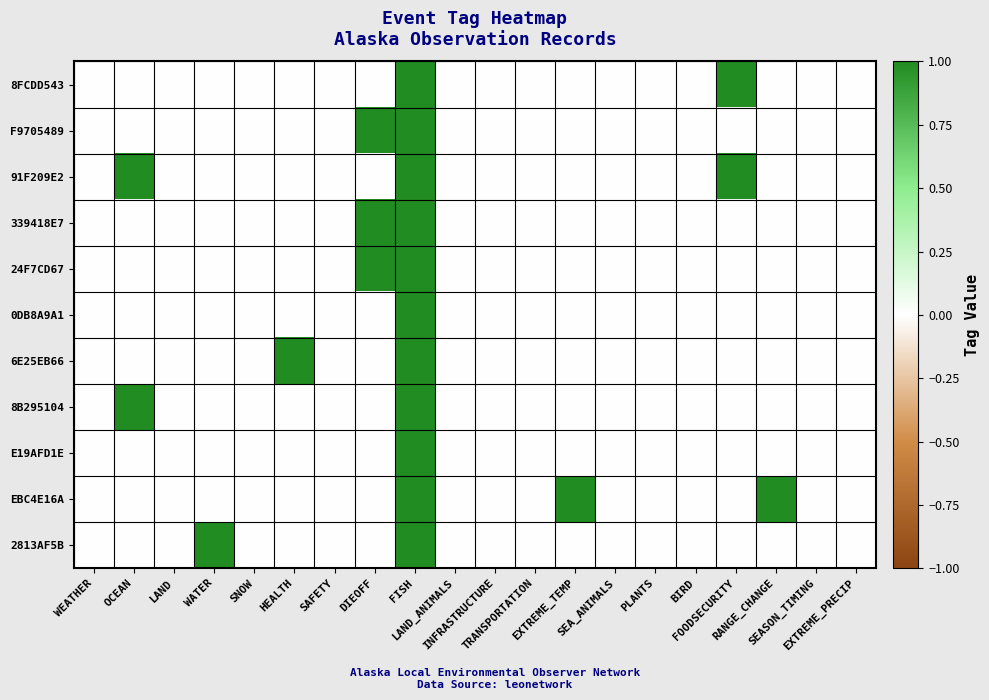

Reading left to right, extract all data points from this chart.

8FCDD543: WEATHER=0	OCEAN=0	LAND=0	WATER=0	SNOW=0	HEALTH=0	SAFETY=0	DIEOFF=0	FISH=1	LAND_ANIMALS=0	INFRASTRUCTURE=0	TRANSPORTATION=0	EXTREME_TEMP=0	SEA_ANIMALS=0	PLANTS=0	BIRD=0	FOODSECURITY=1	RANGE_CHANGE=0	SEASON_TIMING=0	EXTREME_PRECIP=0
F9705489: WEATHER=0	OCEAN=0	LAND=0	WATER=0	SNOW=0	HEALTH=0	SAFETY=0	DIEOFF=1	FISH=1	LAND_ANIMALS=0	INFRASTRUCTURE=0	TRANSPORTATION=0	EXTREME_TEMP=0	SEA_ANIMALS=0	PLANTS=0	BIRD=0	FOODSECURITY=0	RANGE_CHANGE=0	SEASON_TIMING=0	EXTREME_PRECIP=0
91F209E2: WEATHER=0	OCEAN=1	LAND=0	WATER=0	SNOW=0	HEALTH=0	SAFETY=0	DIEOFF=0	FISH=1	LAND_ANIMALS=0	INFRASTRUCTURE=0	TRANSPORTATION=0	EXTREME_TEMP=0	SEA_ANIMALS=0	PLANTS=0	BIRD=0	FOODSECURITY=1	RANGE_CHANGE=0	SEASON_TIMING=0	EXTREME_PRECIP=0
339418E7: WEATHER=0	OCEAN=0	LAND=0	WATER=0	SNOW=0	HEALTH=0	SAFETY=0	DIEOFF=1	FISH=1	LAND_ANIMALS=0	INFRASTRUCTURE=0	TRANSPORTATION=0	EXTREME_TEMP=0	SEA_ANIMALS=0	PLANTS=0	BIRD=0	FOODSECURITY=0	RANGE_CHANGE=0	SEASON_TIMING=0	EXTREME_PRECIP=0
24F7CD67: WEATHER=0	OCEAN=0	LAND=0	WATER=0	SNOW=0	HEALTH=0	SAFETY=0	DIEOFF=1	FISH=1	LAND_ANIMALS=0	INFRASTRUCTURE=0	TRANSPORTATION=0	EXTREME_TEMP=0	SEA_ANIMALS=0	PLANTS=0	BIRD=0	FOODSECURITY=0	RANGE_CHANGE=0	SEASON_TIMING=0	EXTREME_PRECIP=0
0DB8A9A1: WEATHER=0	OCEAN=0	LAND=0	WATER=0	SNOW=0	HEALTH=0	SAFETY=0	DIEOFF=0	FISH=1	LAND_ANIMALS=0	INFRASTRUCTURE=0	TRANSPORTATION=0	EXTREME_TEMP=0	SEA_ANIMALS=0	PLANTS=0	BIRD=0	FOODSECURITY=0	RANGE_CHANGE=0	SEASON_TIMING=0	EXTREME_PRECIP=0
6E25EB66: WEATHER=0	OCEAN=0	LAND=0	WATER=0	SNOW=0	HEALTH=1	SAFETY=0	DIEOFF=0	FISH=1	LAND_ANIMALS=0	INFRASTRUCTURE=0	TRANSPORTATION=0	EXTREME_TEMP=0	SEA_ANIMALS=0	PLANTS=0	BIRD=0	FOODSECURITY=0	RANGE_CHANGE=0	SEASON_TIMING=0	EXTREME_PRECIP=0
8B295104: WEATHER=0	OCEAN=1	LAND=0	WATER=0	SNOW=0	HEALTH=0	SAFETY=0	DIEOFF=0	FISH=1	LAND_ANIMALS=0	INFRASTRUCTURE=0	TRANSPORTATION=0	EXTREME_TEMP=0	SEA_ANIMALS=0	PLANTS=0	BIRD=0	FOODSECURITY=0	RANGE_CHANGE=0	SEASON_TIMING=0	EXTREME_PRECIP=0
E19AFD1E: WEATHER=0	OCEAN=0	LAND=0	WATER=0	SNOW=0	HEALTH=0	SAFETY=0	DIEOFF=0	FISH=1	LAND_ANIMALS=0	INFRASTRUCTURE=0	TRANSPORTATION=0	EXTREME_TEMP=0	SEA_ANIMALS=0	PLANTS=0	BIRD=0	FOODSECURITY=0	RANGE_CHANGE=0	SEASON_TIMING=0	EXTREME_PRECIP=0
EBC4E16A: WEATHER=0	OCEAN=0	LAND=0	WATER=0	SNOW=0	HEALTH=0	SAFETY=0	DIEOFF=0	FISH=1	LAND_ANIMALS=0	INFRASTRUCTURE=0	TRANSPORTATION=0	EXTREME_TEMP=1	SEA_ANIMALS=0	PLANTS=0	BIRD=0	FOODSECURITY=0	RANGE_CHANGE=1	SEASON_TIMING=0	EXTREME_PRECIP=0
2813AF5B: WEATHER=0	OCEAN=0	LAND=0	WATER=1	SNOW=0	HEALTH=0	SAFETY=0	DIEOFF=0	FISH=1	LAND_ANIMALS=0	INFRASTRUCTURE=0	TRANSPORTATION=0	EXTREME_TEMP=0	SEA_ANIMALS=0	PLANTS=0	BIRD=0	FOODSECURITY=0	RANGE_CHANGE=0	SEASON_TIMING=0	EXTREME_PRECIP=0